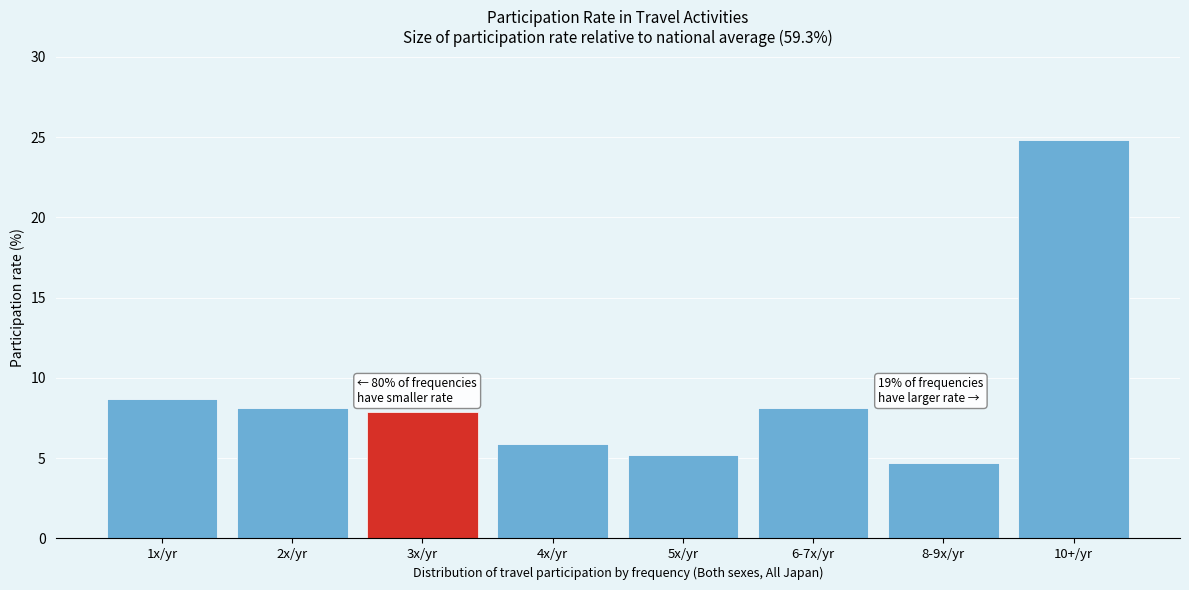

Reading left to right, list all the values displayed in this chart.

1x/yr=8.7	2x/yr=8.1	3x/yr=7.9	4x/yr=5.9	5x/yr=5.2	6-7x/yr=8.1	8-9x/yr=4.7	10+/yr=24.8